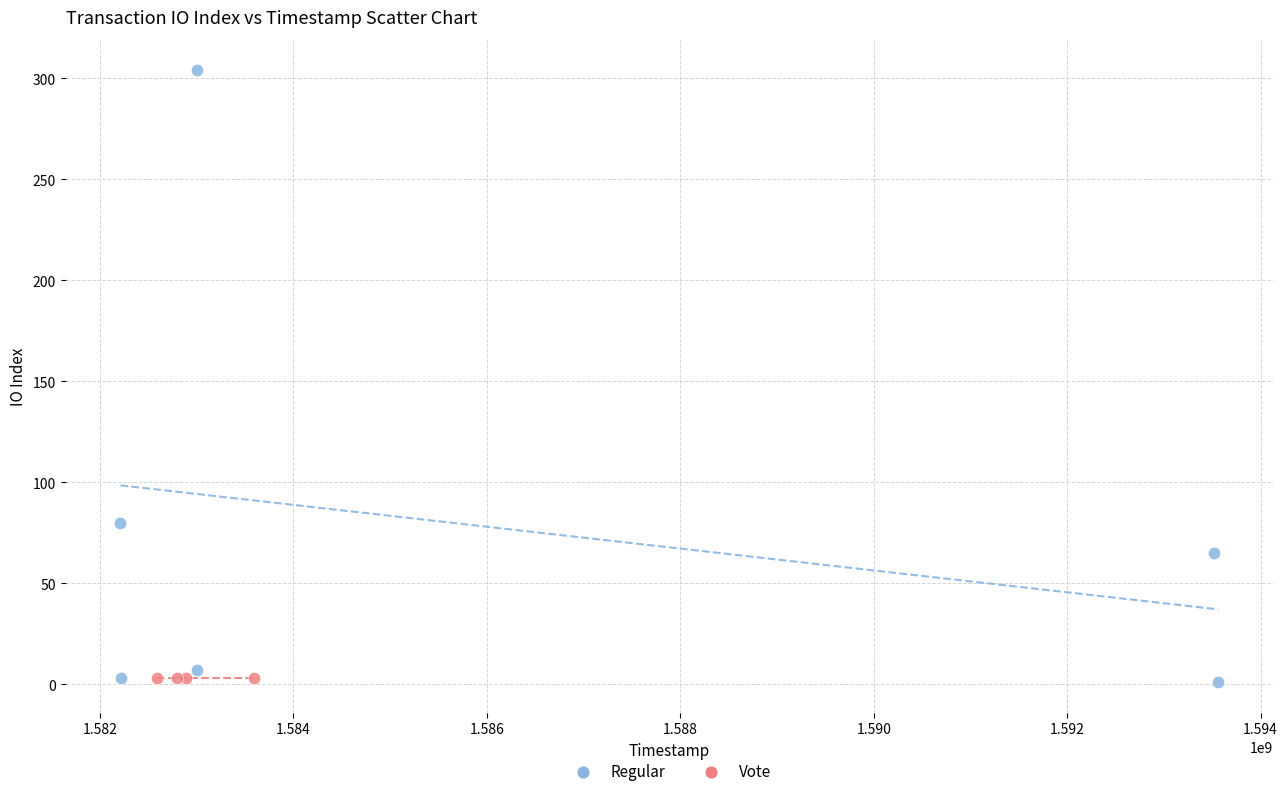

What are all the series names shown in the legend?

Regular, Vote